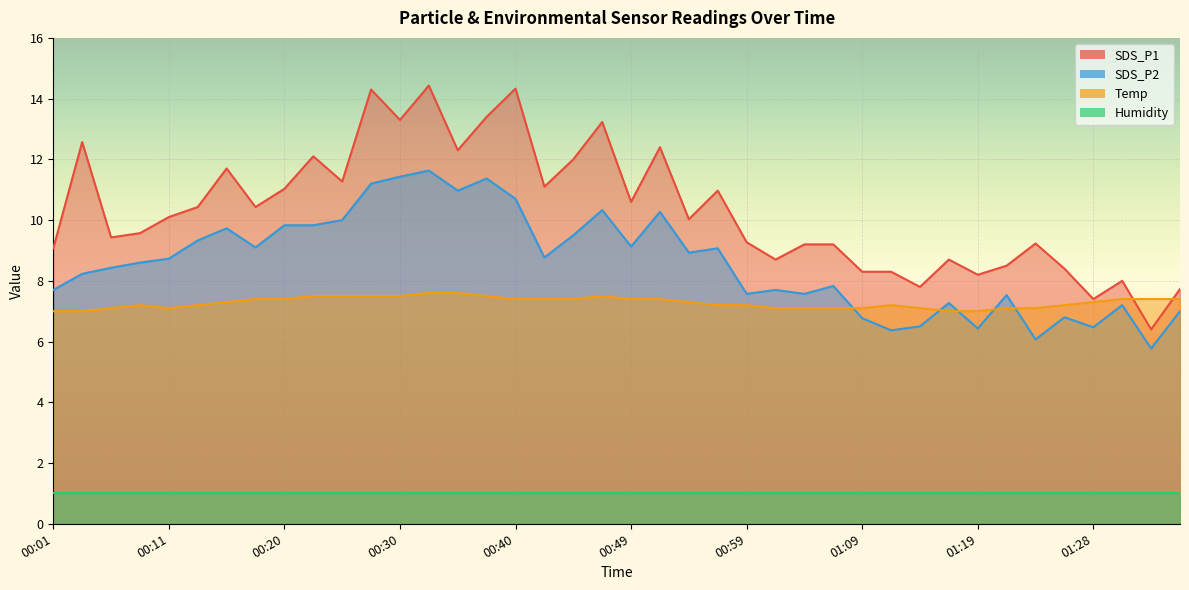

Count the number of data series in this chart.

4